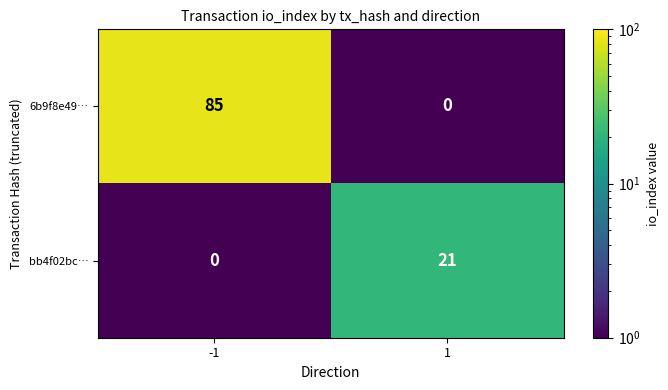

What is the total value across all series at 1?

21